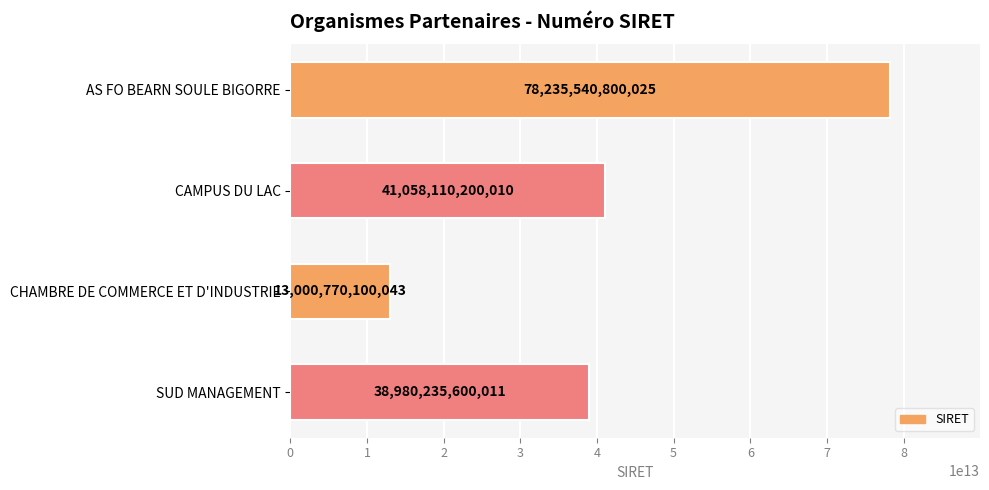

True or false: the data shows 41058110200010 at CAMPUS DU LAC.

True